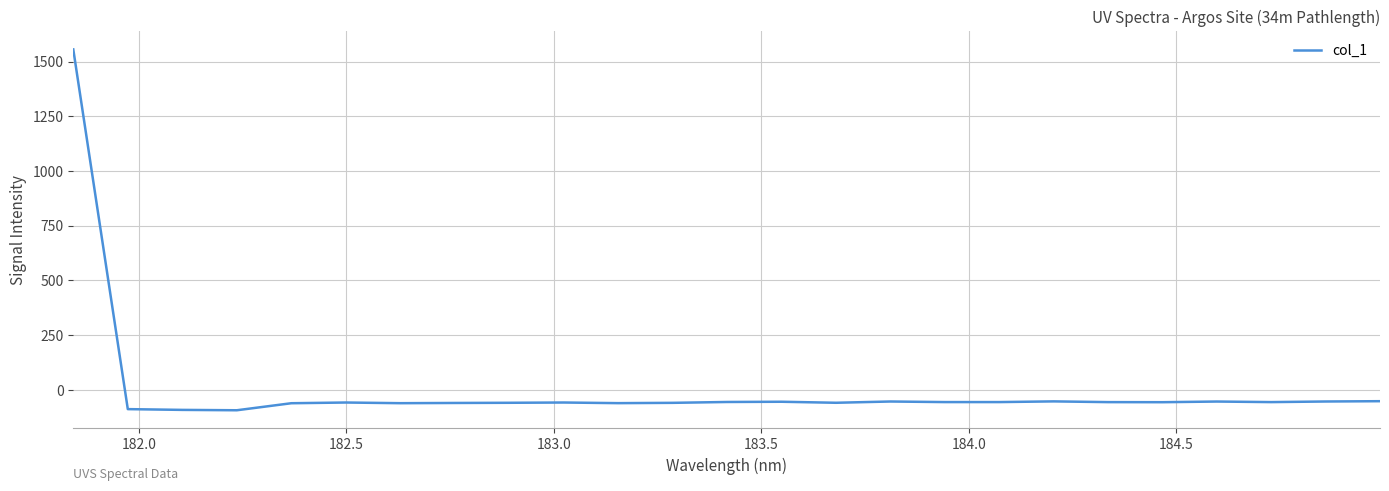

What is the maximum value shown in the chart?

1556.6